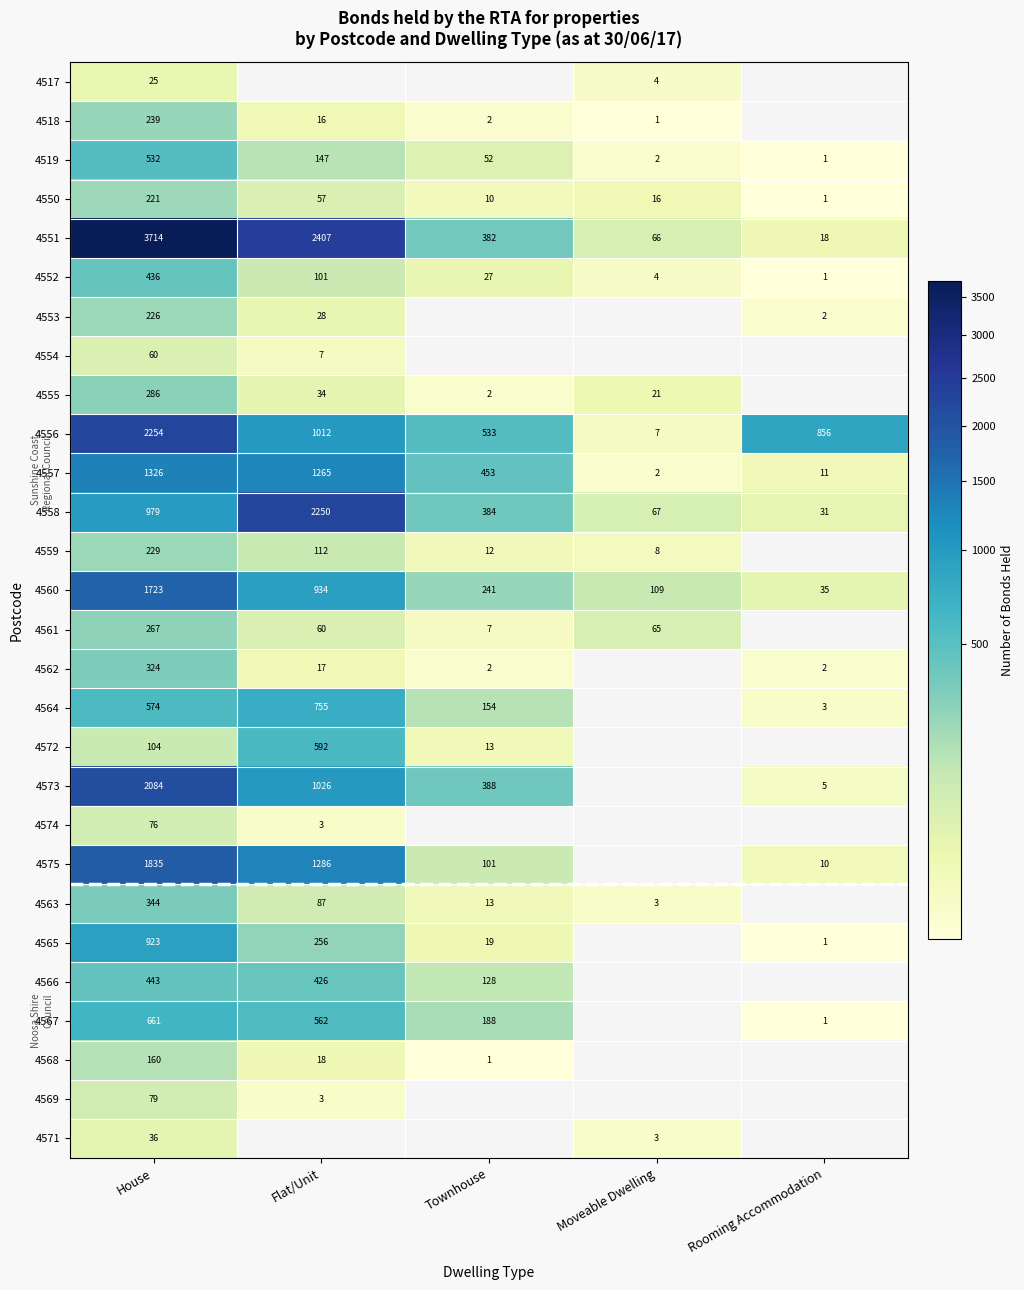

What is the sum of all 4558 values?

3711